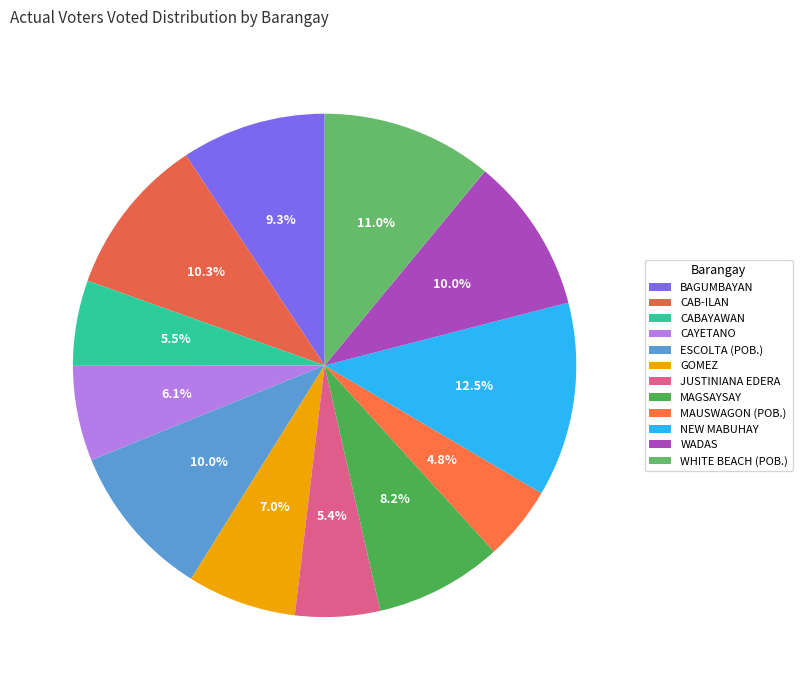

How many slices are in this pie chart?

12